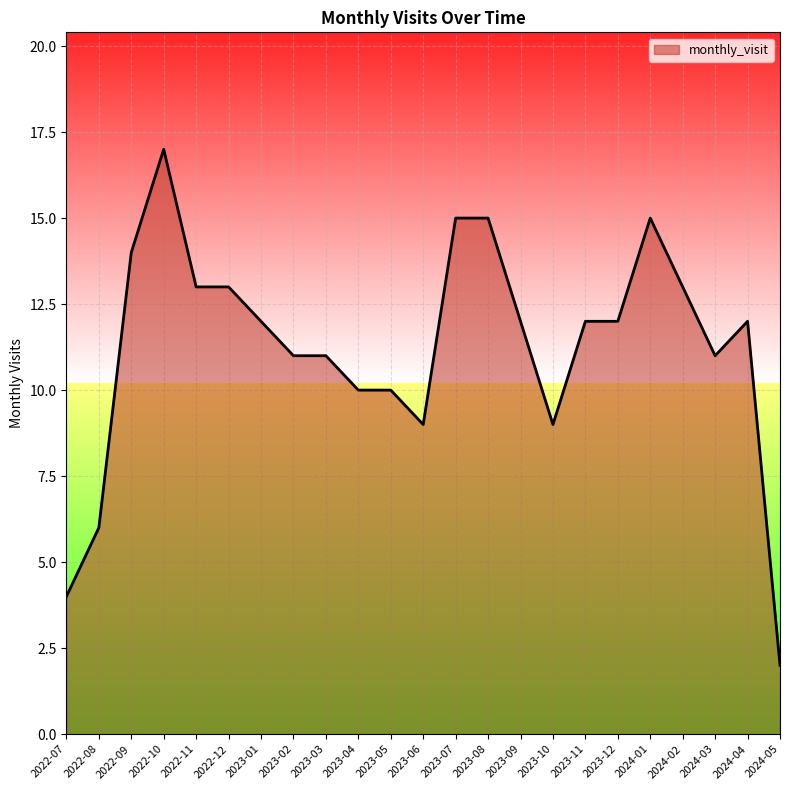

How many lines are shown in the chart?

1